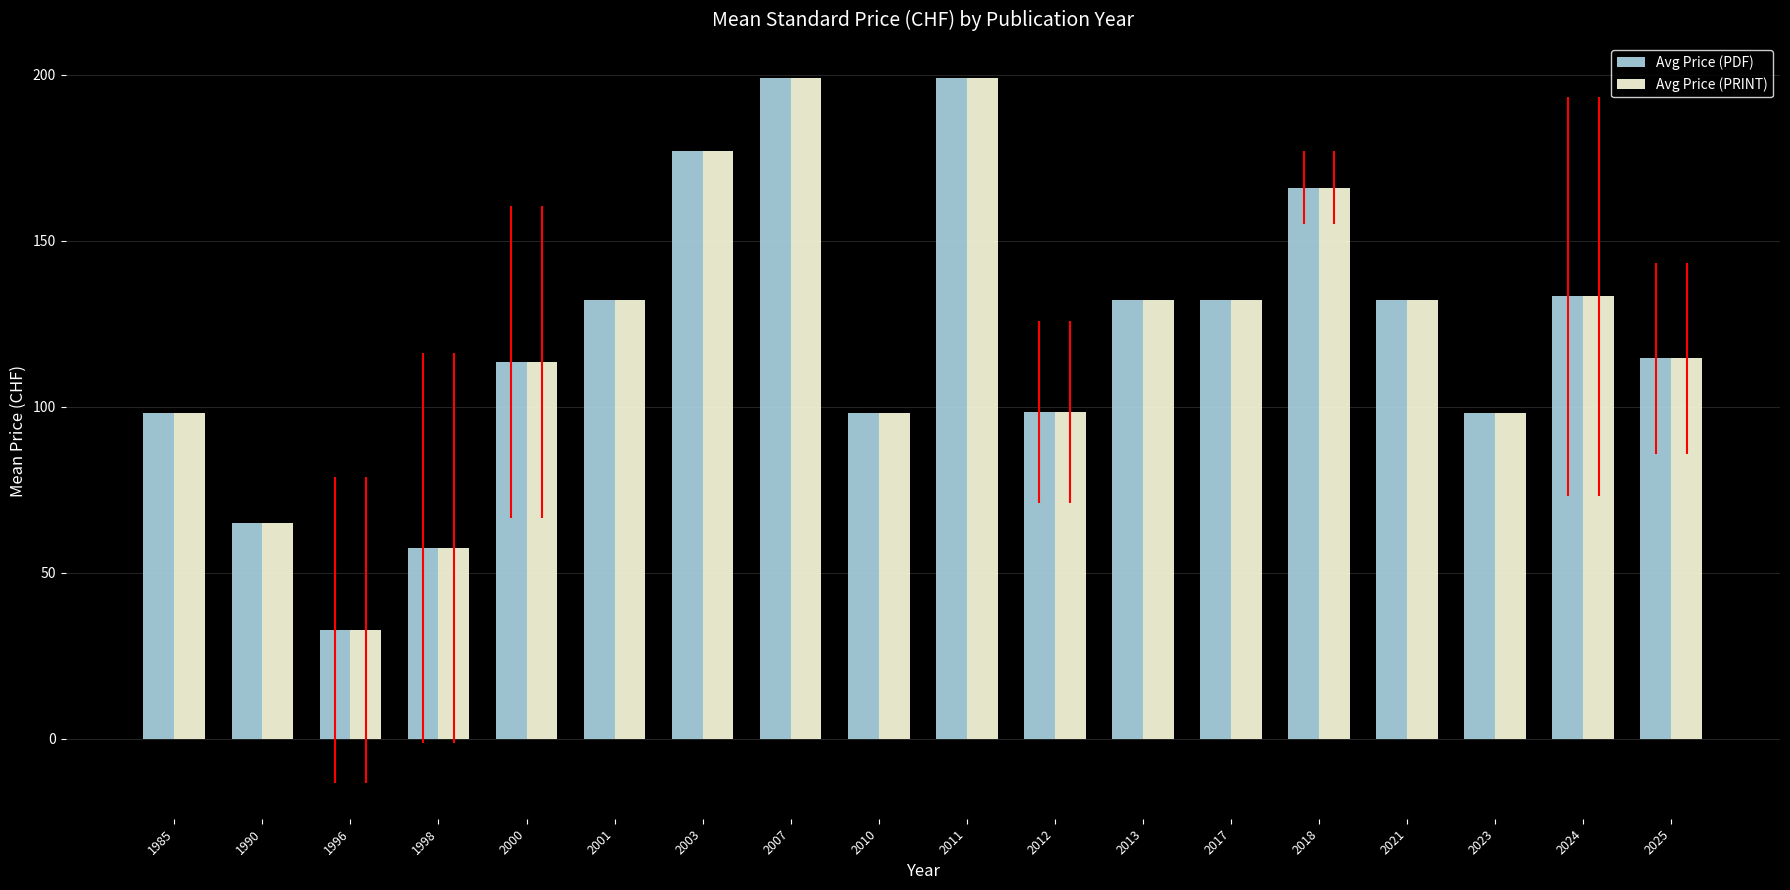

How many bars are there in each group?

2